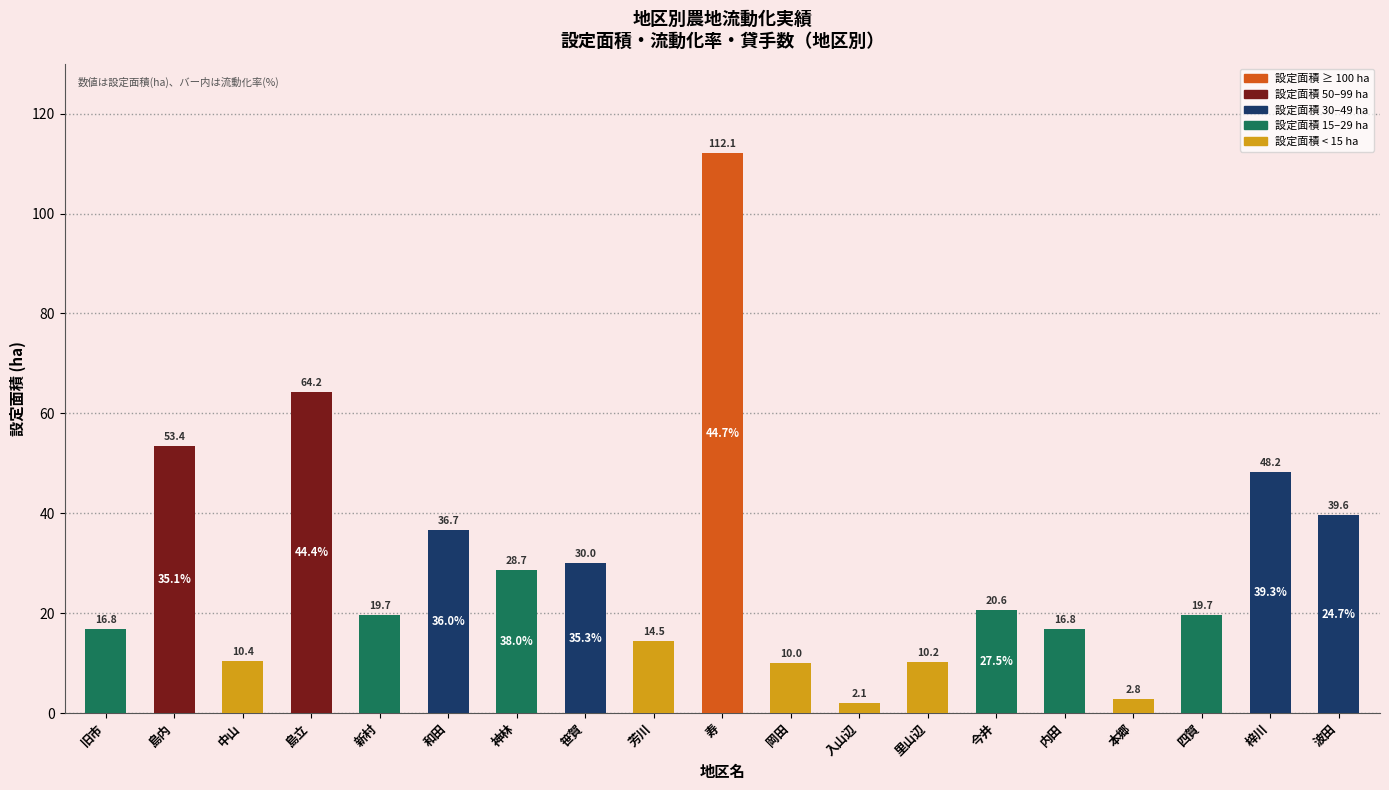

At which category does the chart reach its peak across all series?

寿